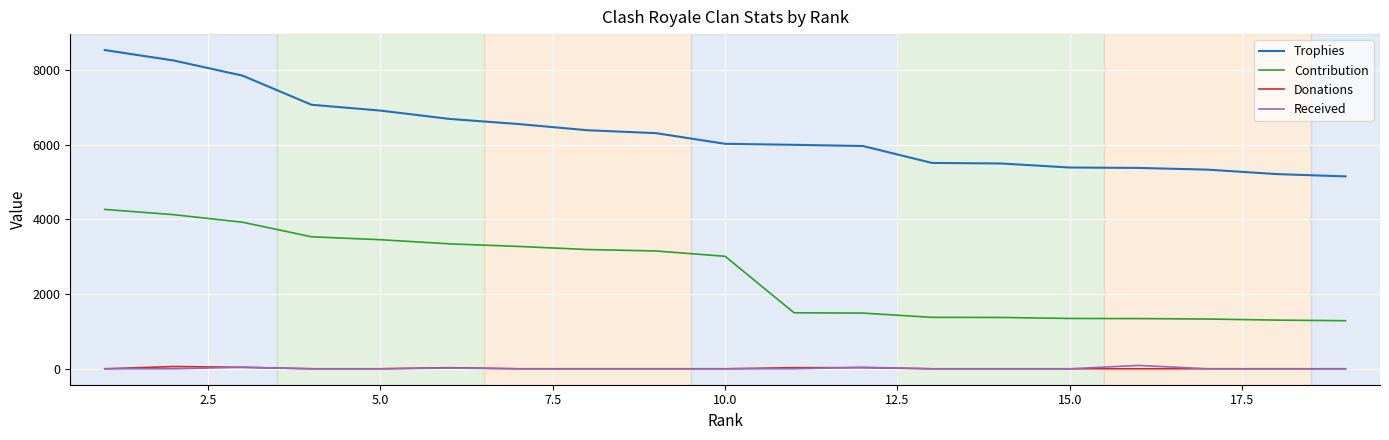

True or false: Received and Trophies cross at least once.

False